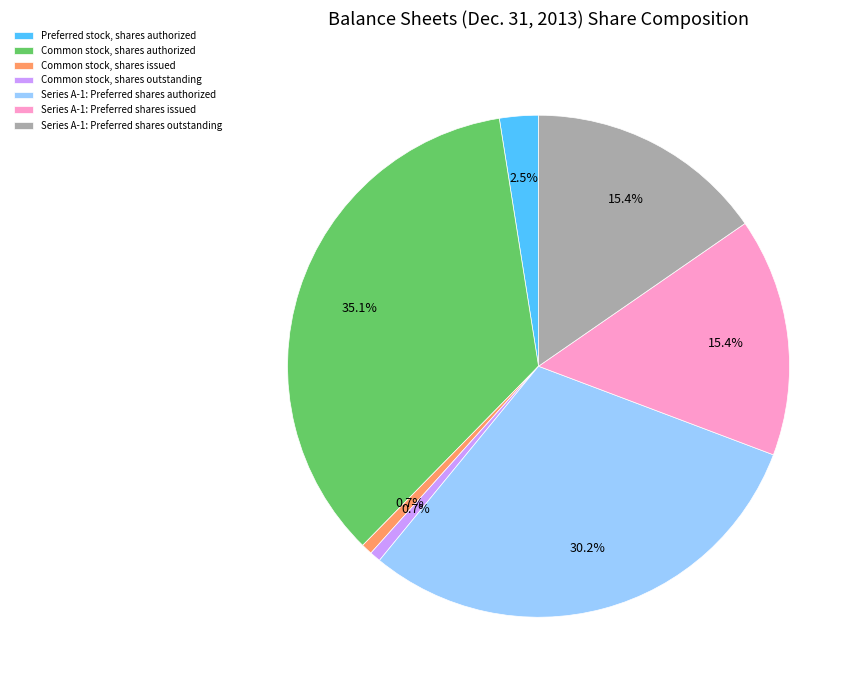

Is the sum of Common stock, shares outstanding and Common stock, shares issued greater than half?

No